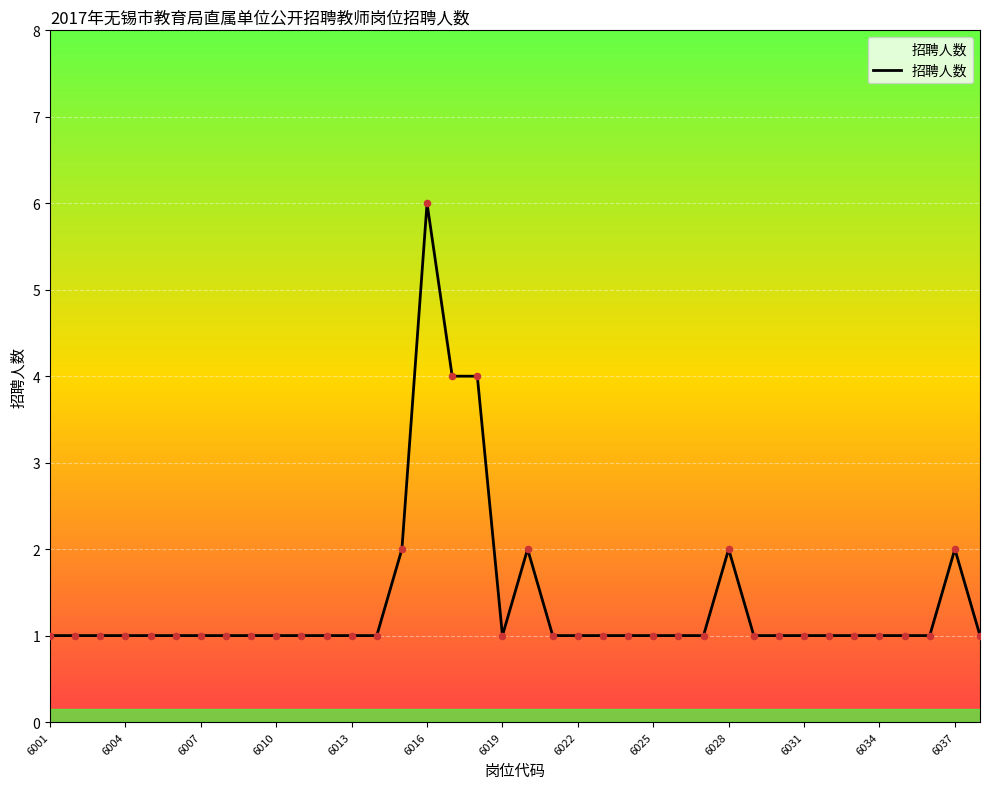

What is the greatest value displayed?

6